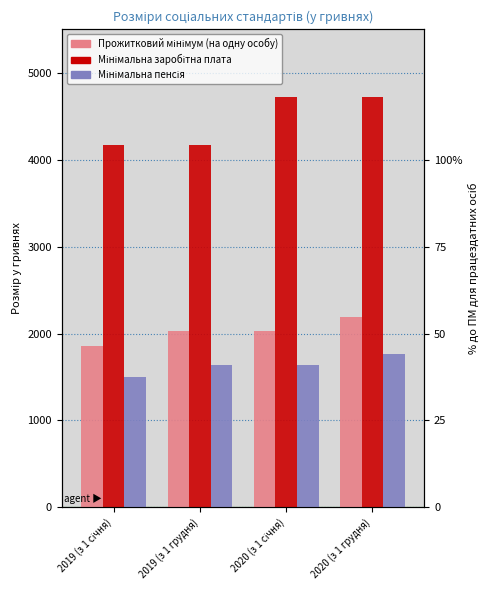

Count the Мінімальна пенсія values in the range 1638 to 1769.

3